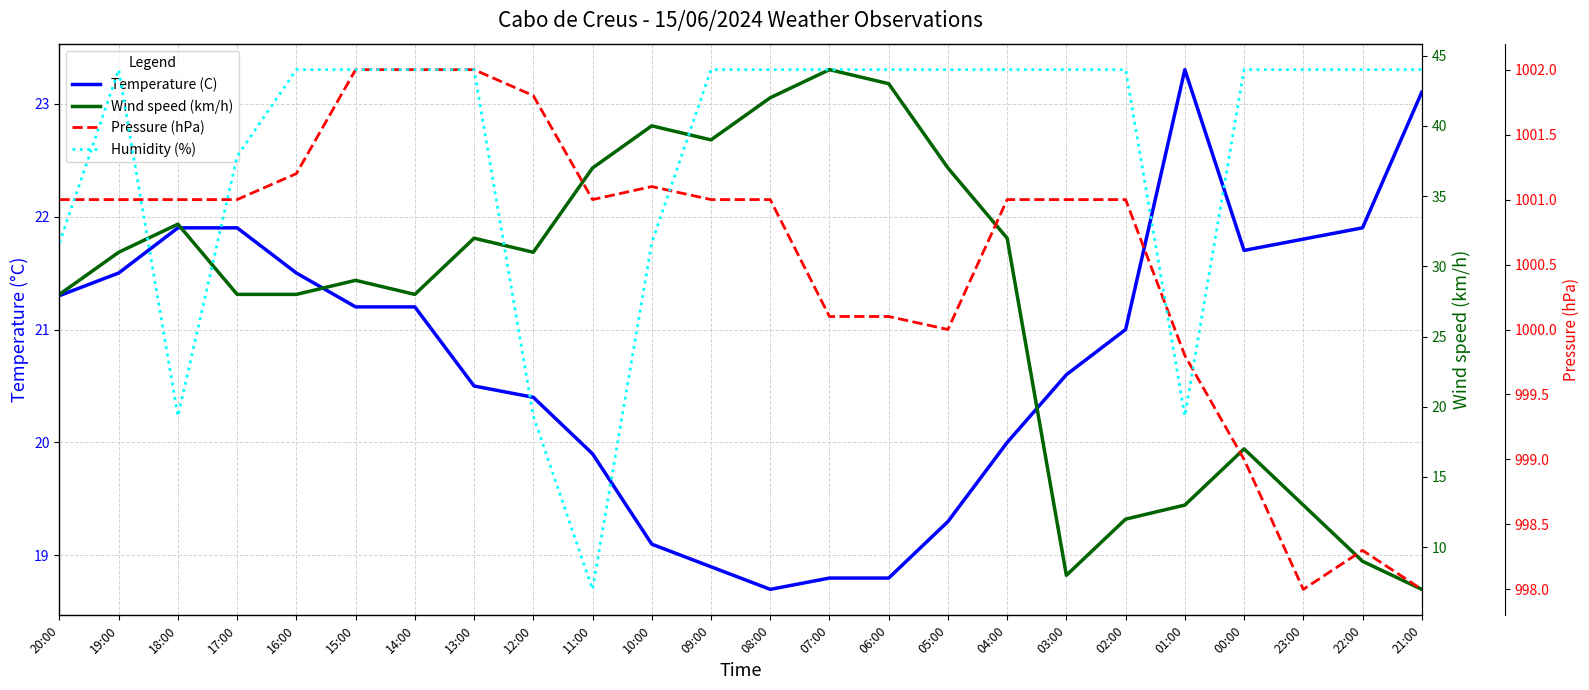

Which label corresponds to the largest value in the chart?

15:00